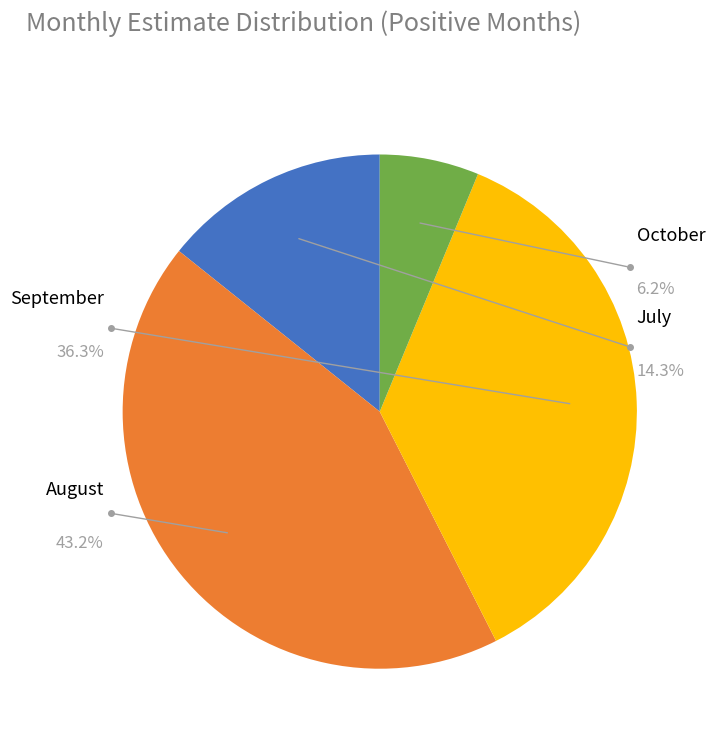

Does August account for over 50% of the chart?

No